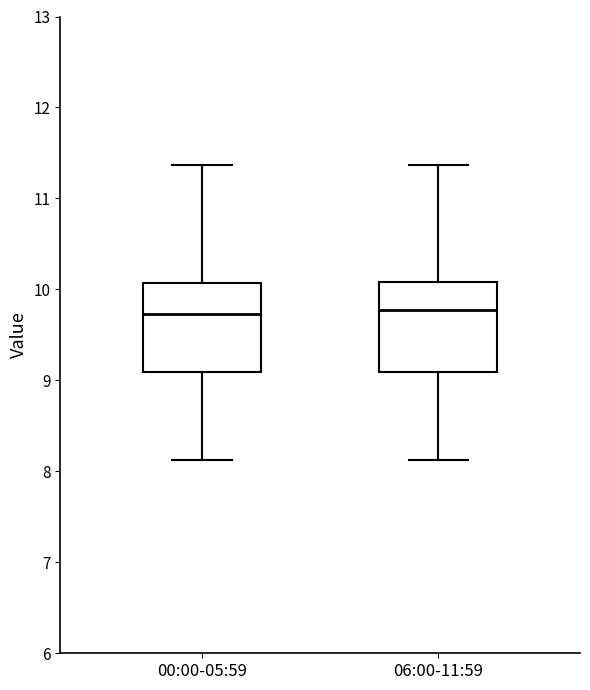

Reading left to right, read every box against the y-axis: the position of its median line, the range the box covers, and the ends of its whiskers. The values are not printed on the chart, so give them approximately, as read against the axis.

00:00-05:59: median 9.7, box 9.1 to 10.1, whiskers 8.1 to 11.4
06:00-11:59: median 9.8, box 9.1 to 10.1, whiskers 8.1 to 11.4